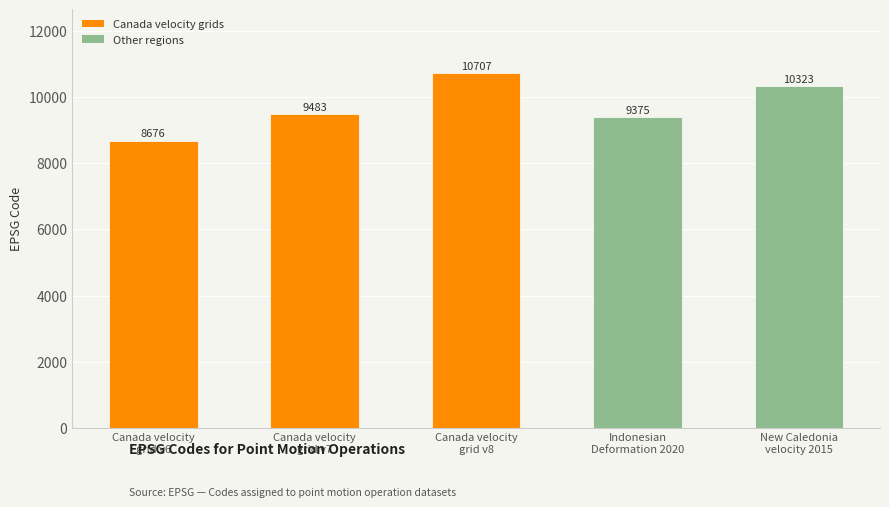

How many data points are less than 9483?

2